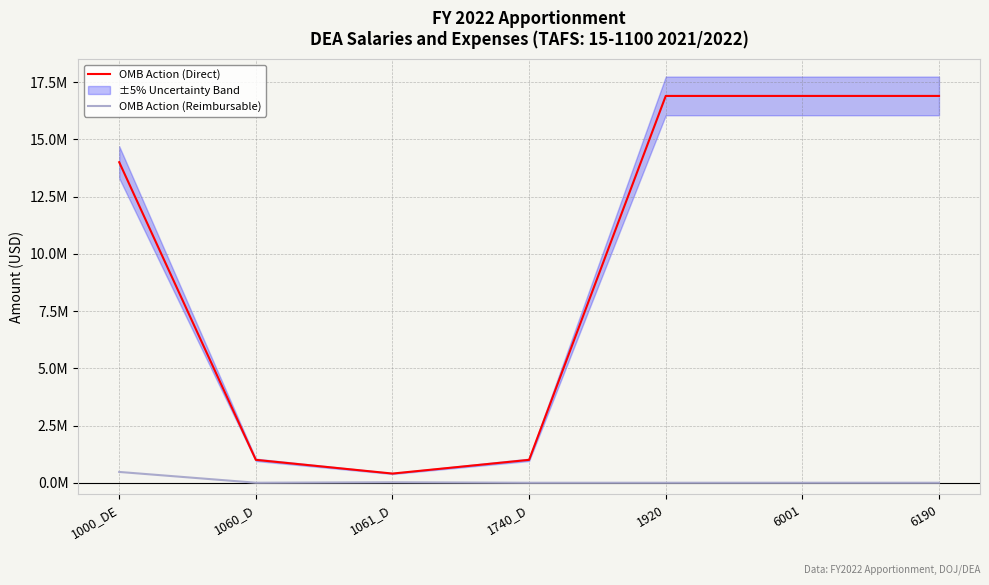

What is the maximum value for OMB Action (Direct)?

16894000